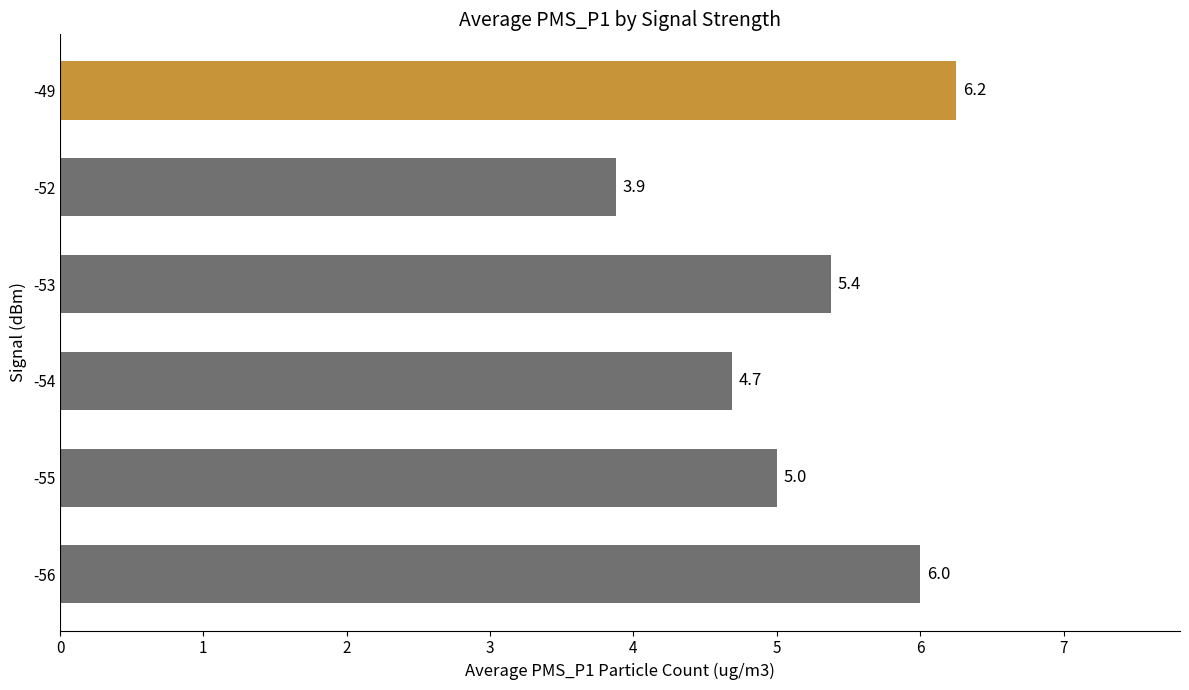

At which category does the chart reach its minimum across all series?

-52